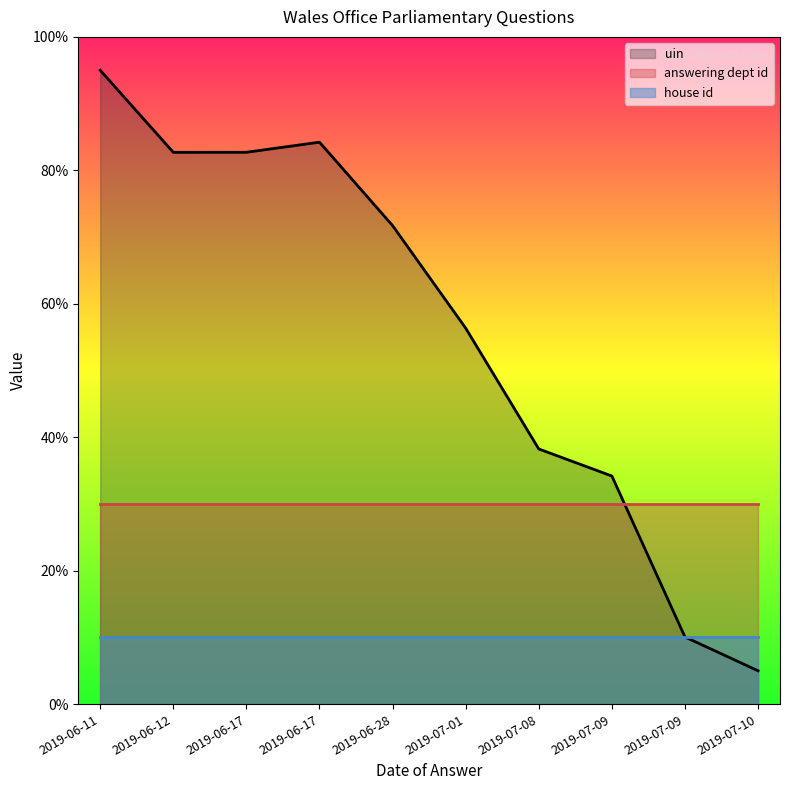

At how many categories does at least one series exceed 48?

6